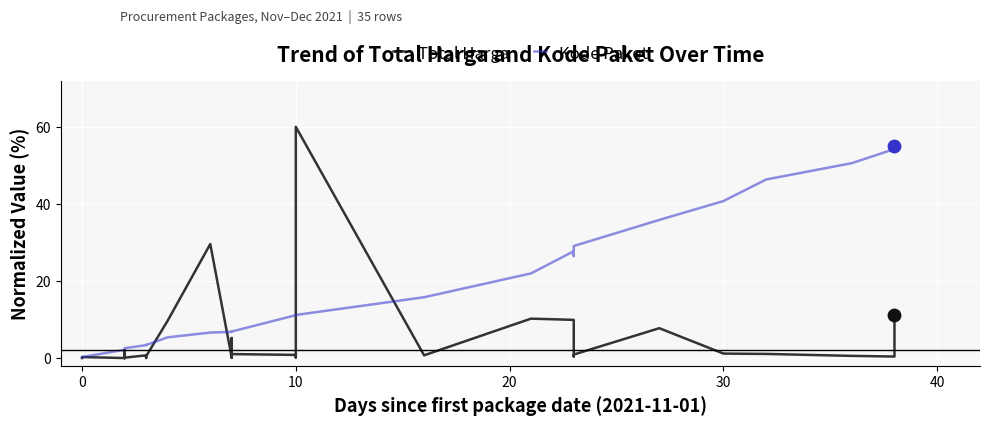

Which series contains the highest Y value?

Total Harga